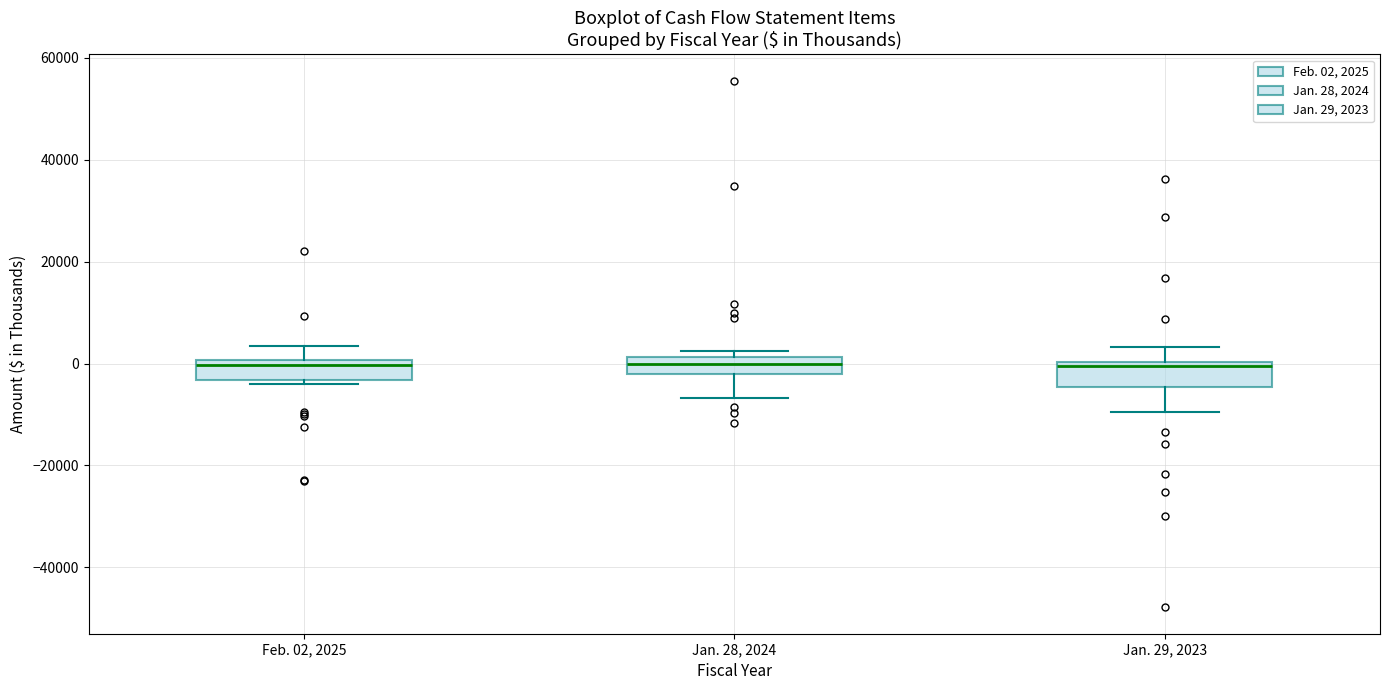

Where is the upper edge of the box for Feb. 02, 2025 on the y-axis? The values are not printed on the chart, so give them approximately, as read against the axis.

0